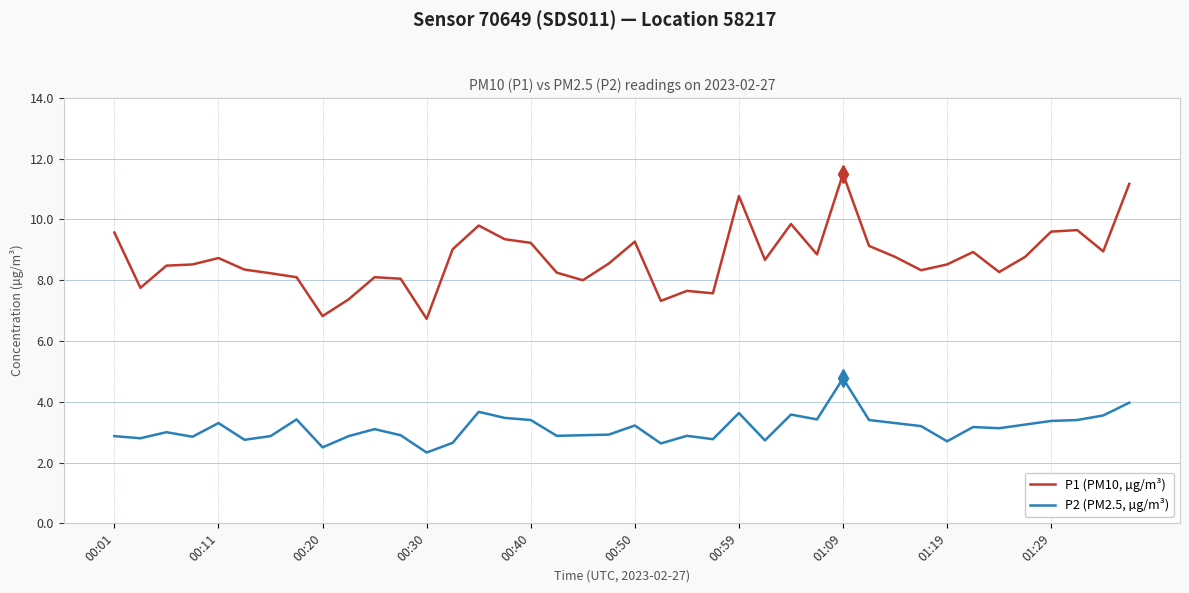

Rank the series by their maximum value, from lowest to highest.

P2 (PM2.5, µg/m³), P1 (PM10, µg/m³)